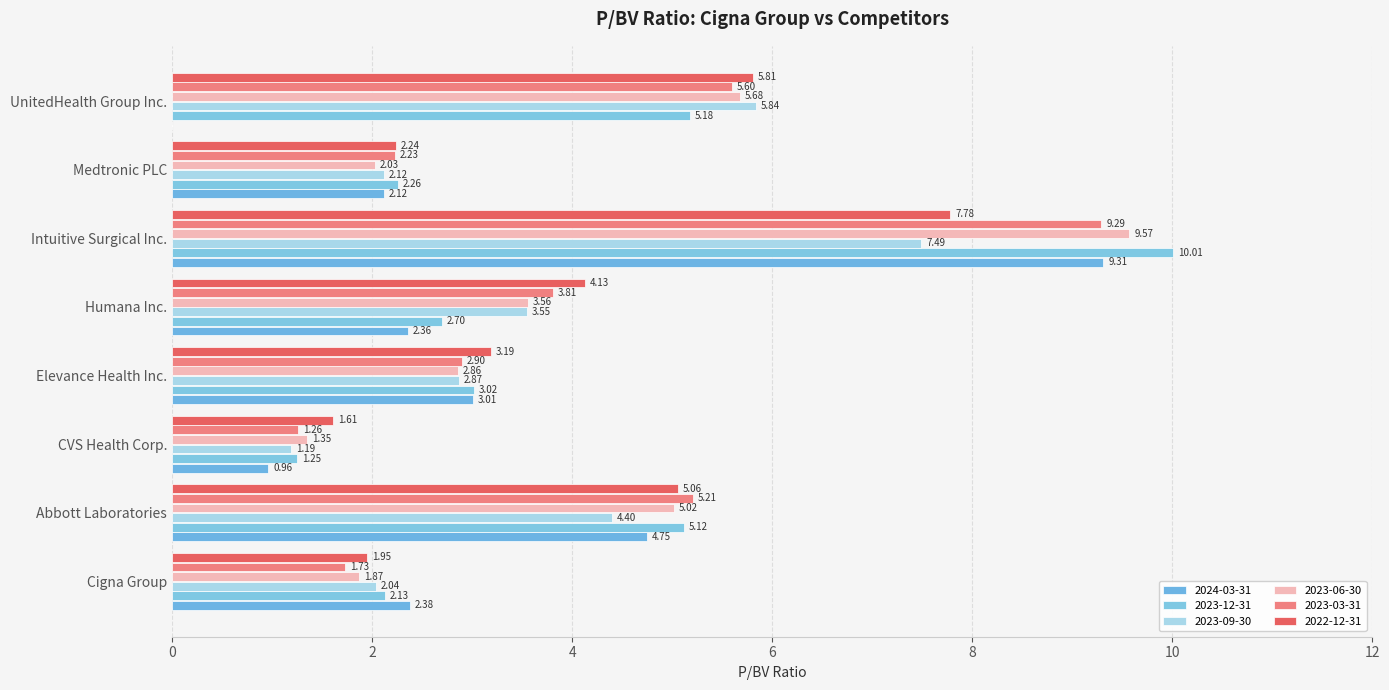

At which category does the chart reach its peak across all series?

Intuitive Surgical Inc.